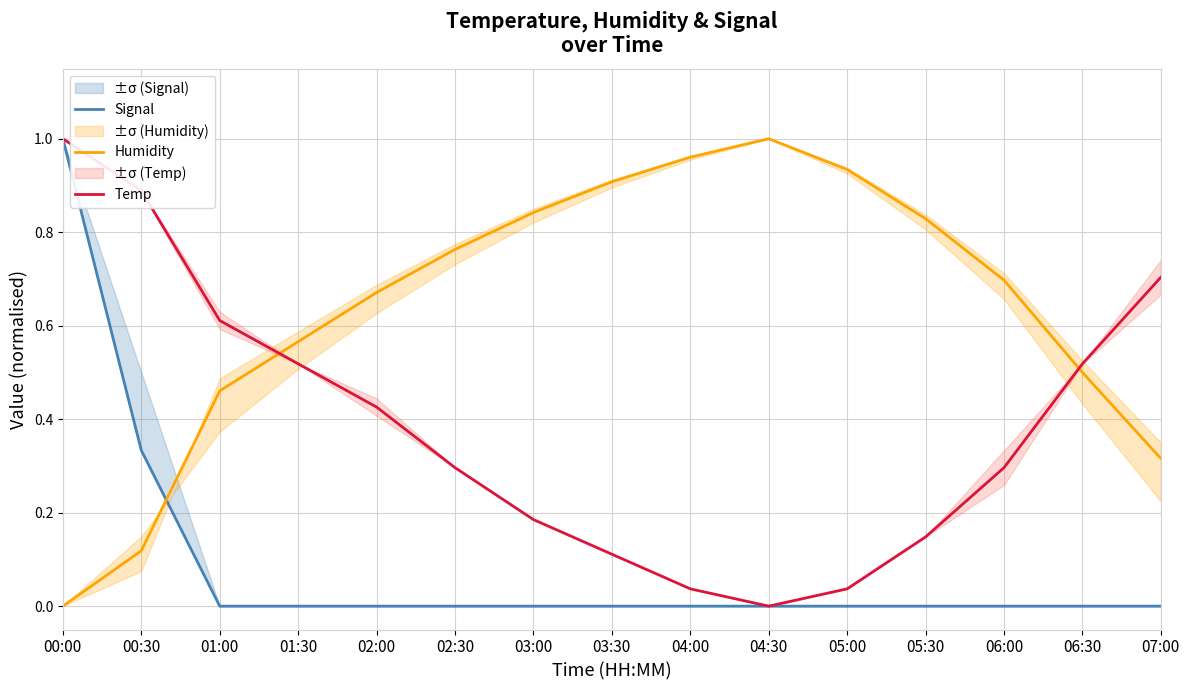

True or false: Temp and Signal intersect in this chart.

False